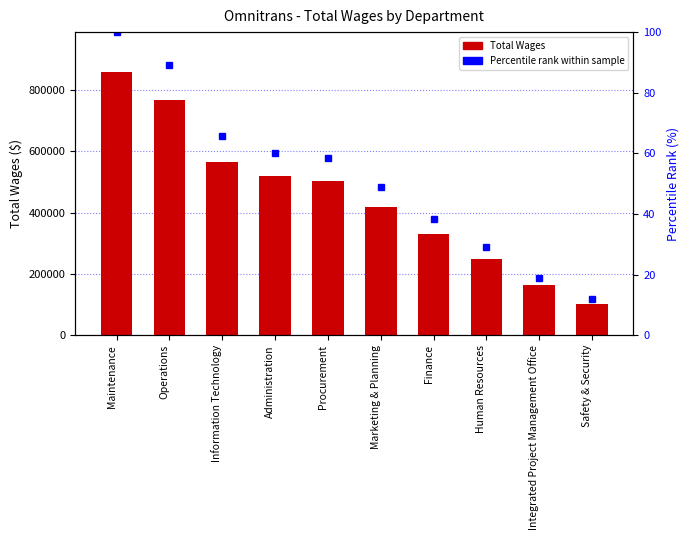

How many data points in Total Wages are above 503425?

4